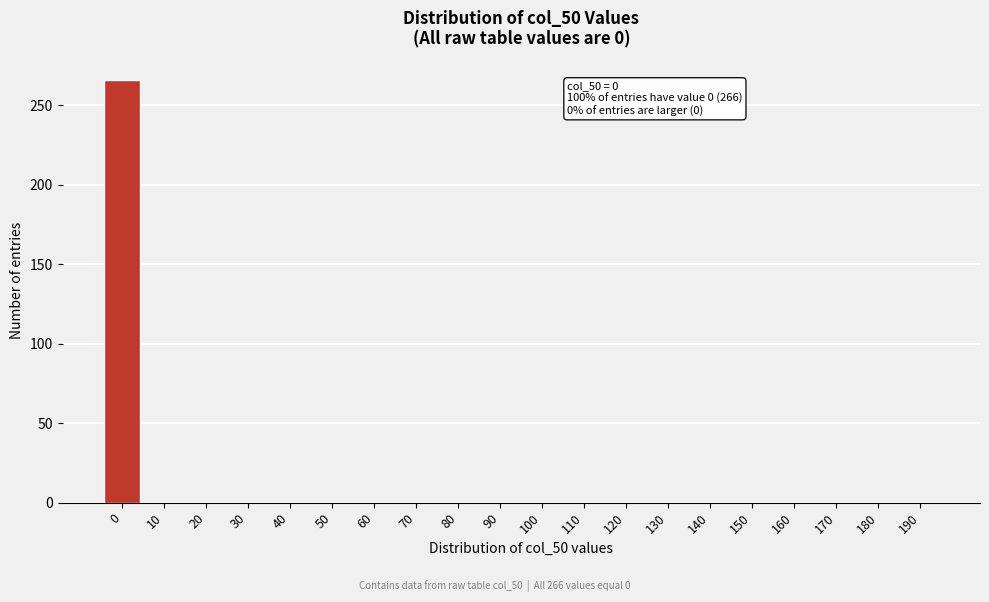

Reading left to right, what are all the values shown in this chart?

0=266	10=0	20=0	30=0	40=0	50=0	60=0	70=0	80=0	90=0	100=0	110=0	120=0	130=0	140=0	150=0	160=0	170=0	180=0	190=0